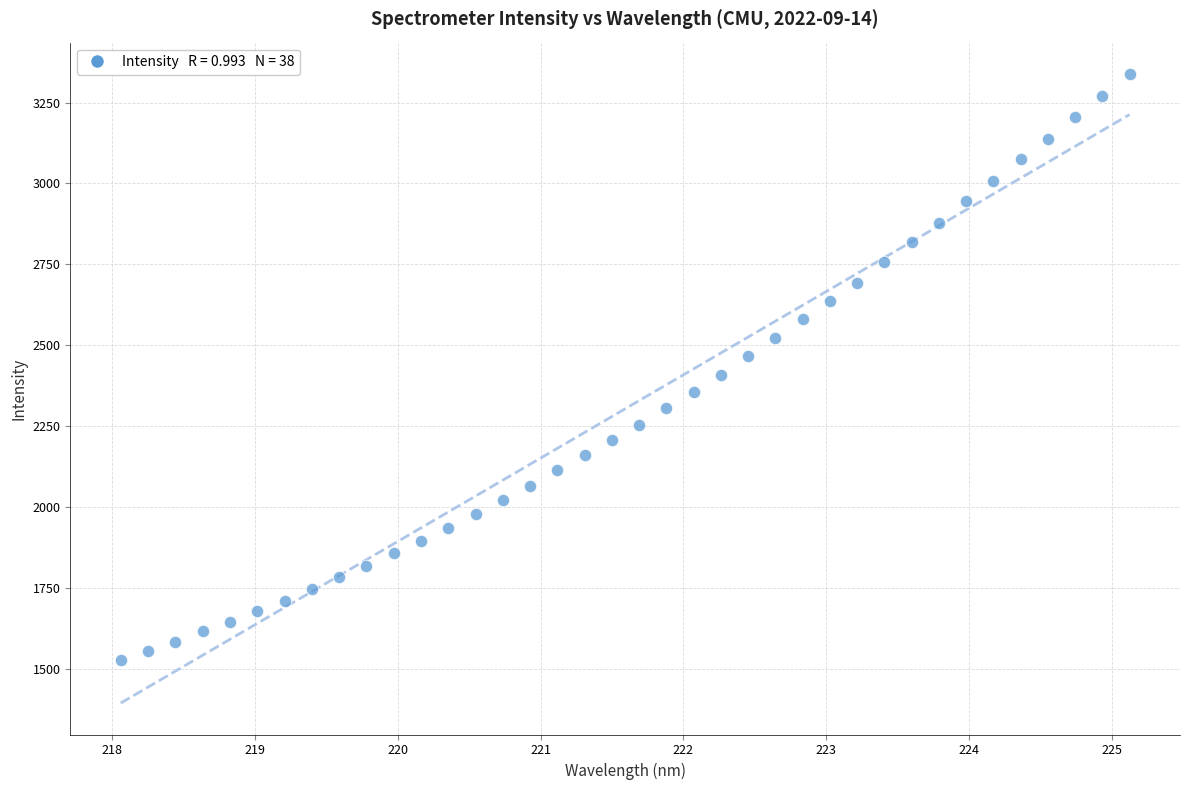

What is the range of Y values (max minus min)?

1812.6